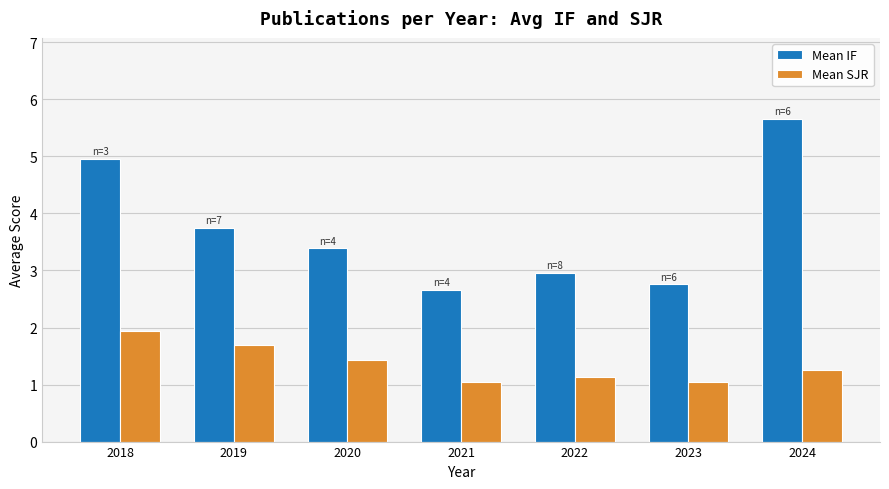

At 2020, list the series in order from largest to smallest.

Mean IF, Mean SJR